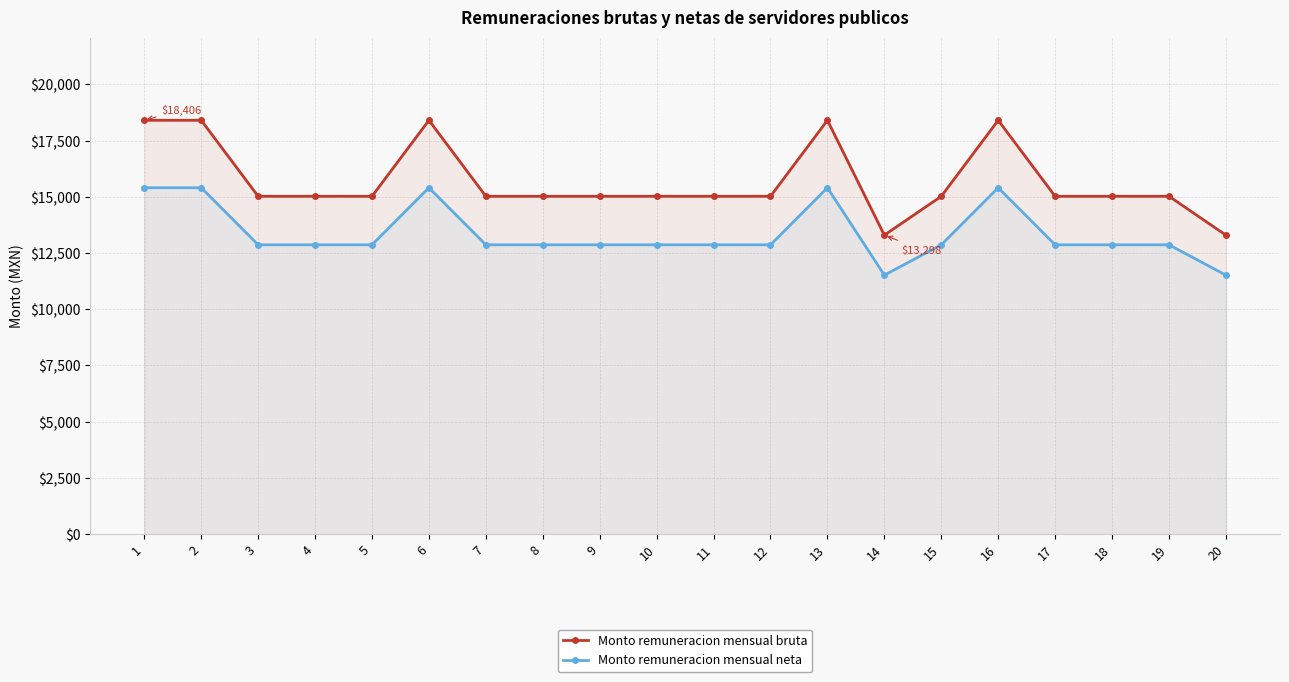

What is the lowest value of the Monto remuneracion mensual neta series?

11518.1